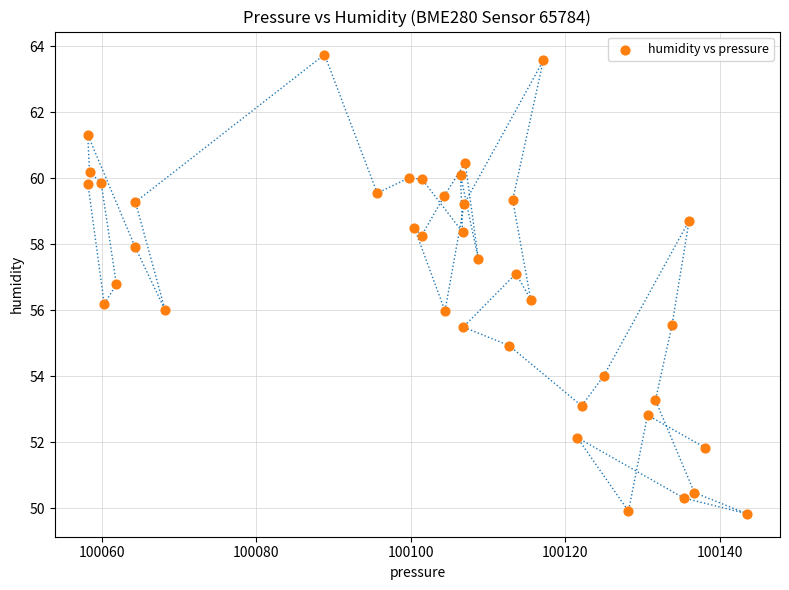

What is the range of X values (max minus min)?

85.4